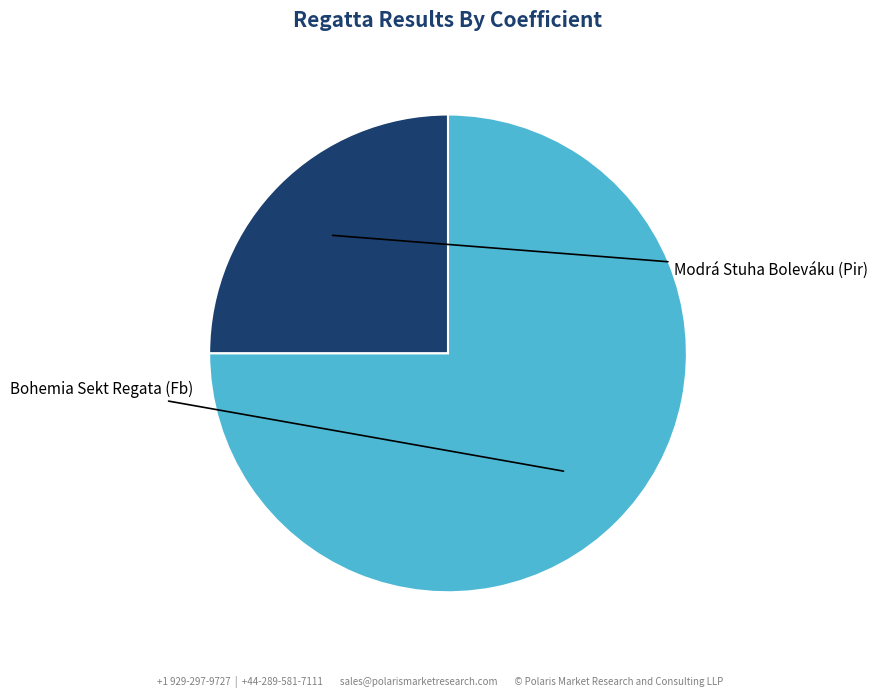

Combined, do Modrá Stuha Boleváku (Pir) and Bohemia Sekt Regata (Fb) account for over 50%?

Yes